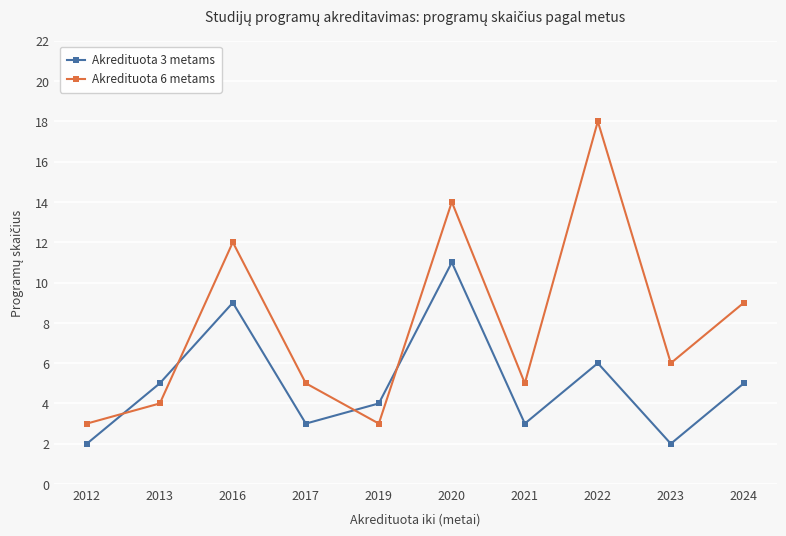

Where do Akredituota 6 metams and Akredituota 3 metams first cross each other?

2012 and 2013